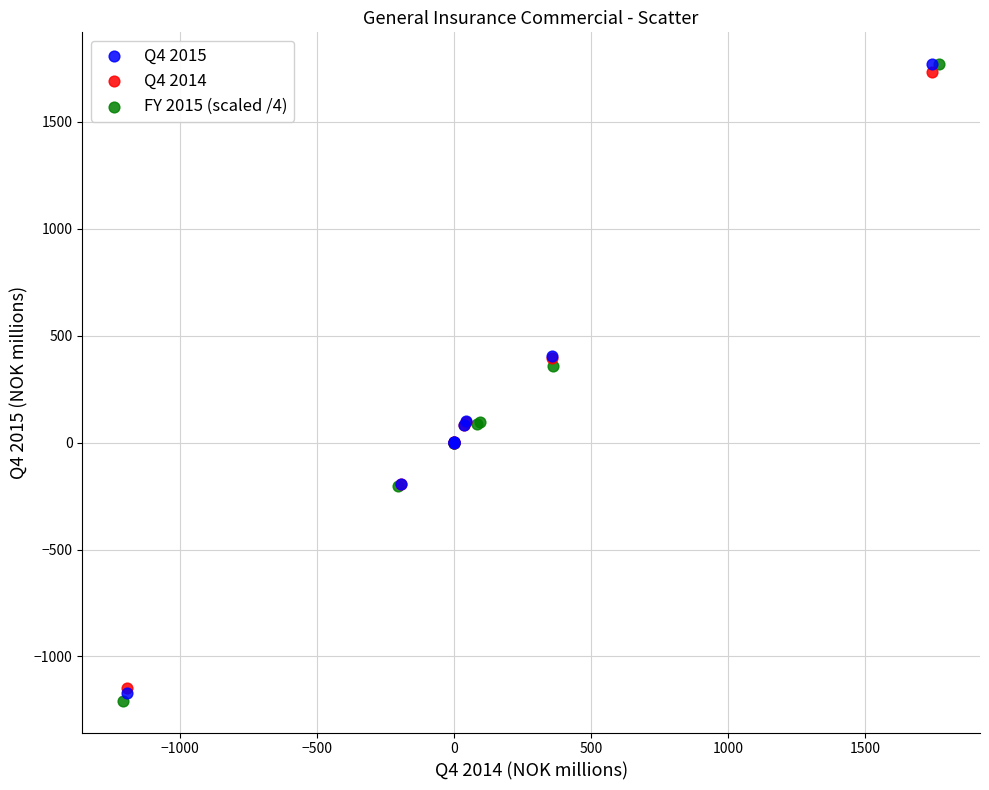

What are all the series names shown in the legend?

Q4 2015, Q4 2014, FY 2015 (scaled /4)